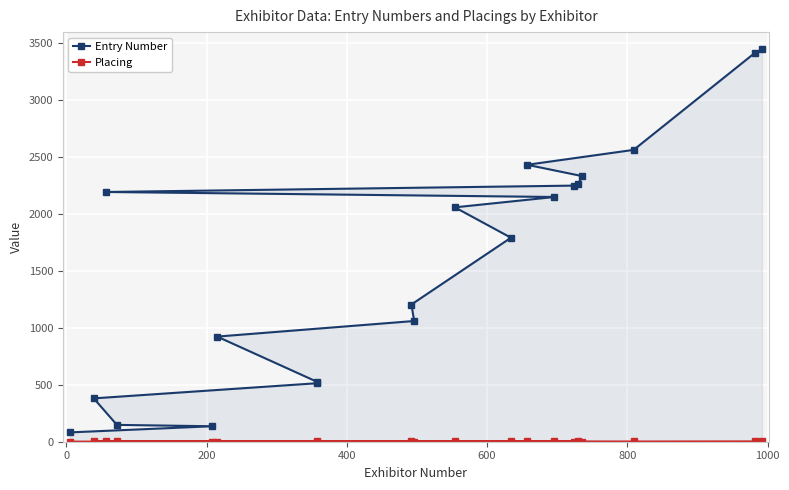

How many Placing values are between 1 and 3?

19